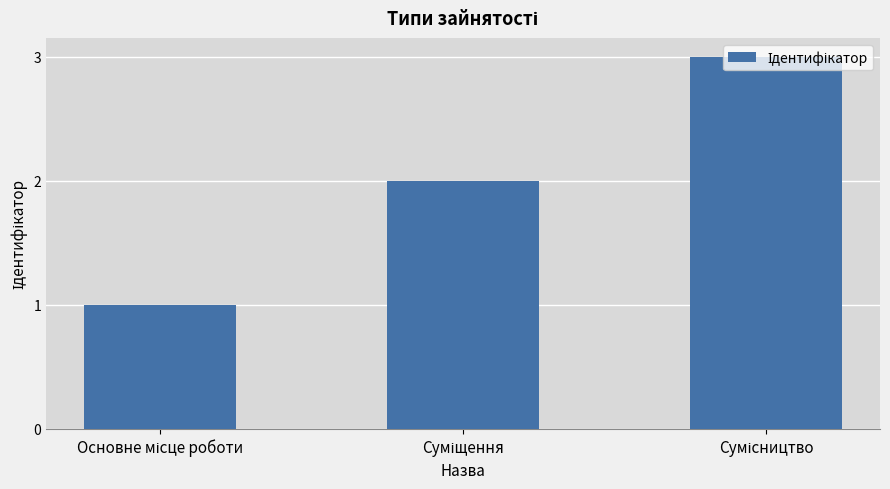

What is the greatest value displayed?

3